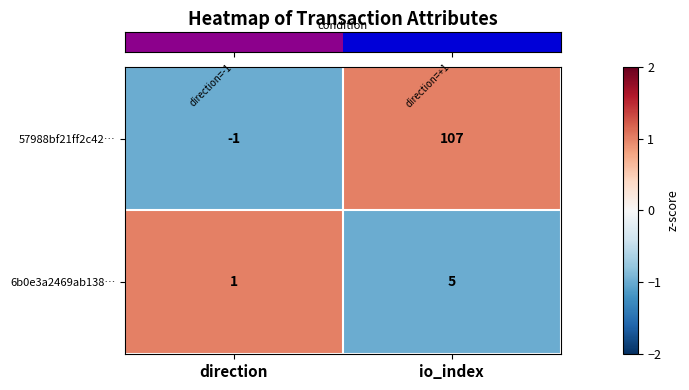

What is the highest value of the 57988bf21ff2c42… series?

107